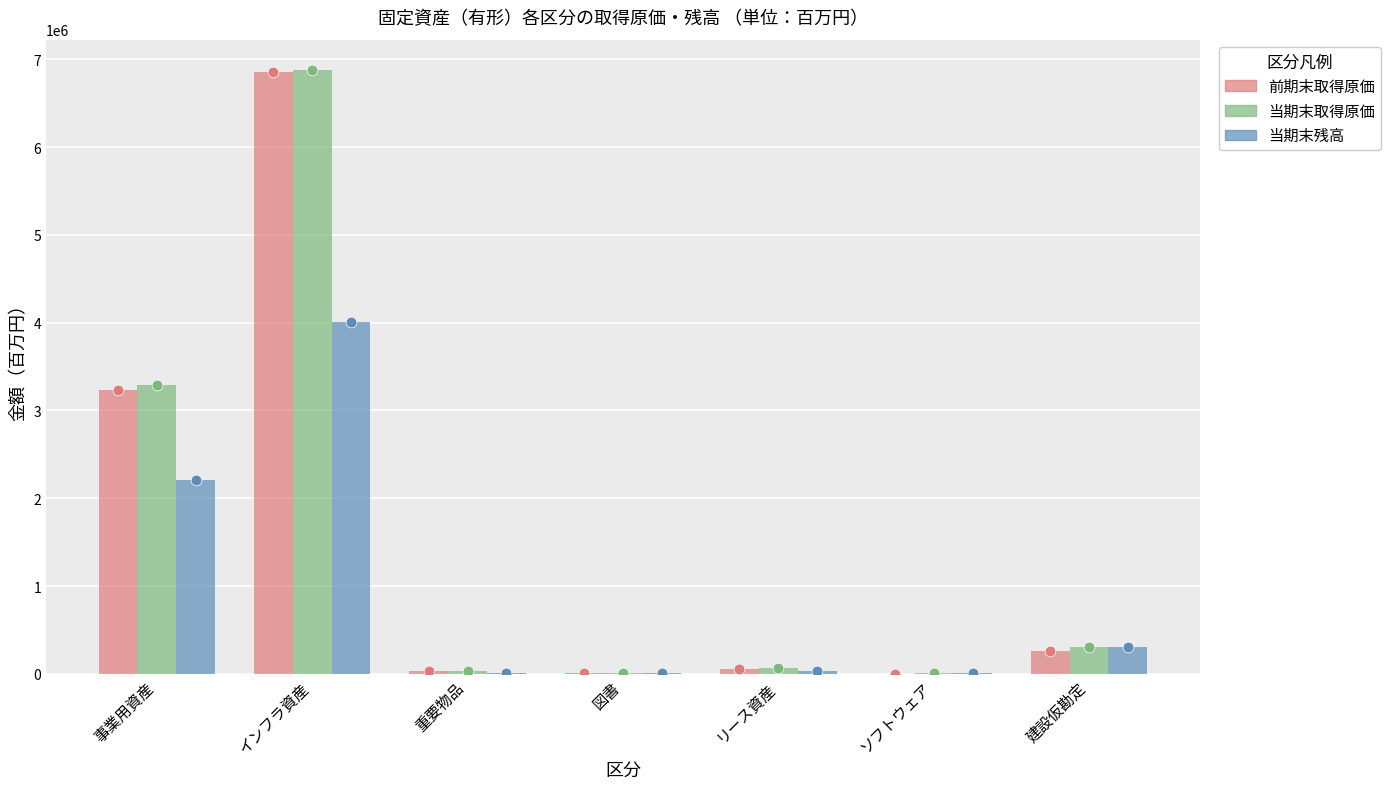

Which series has the largest total across all categories?

当期末取得原価